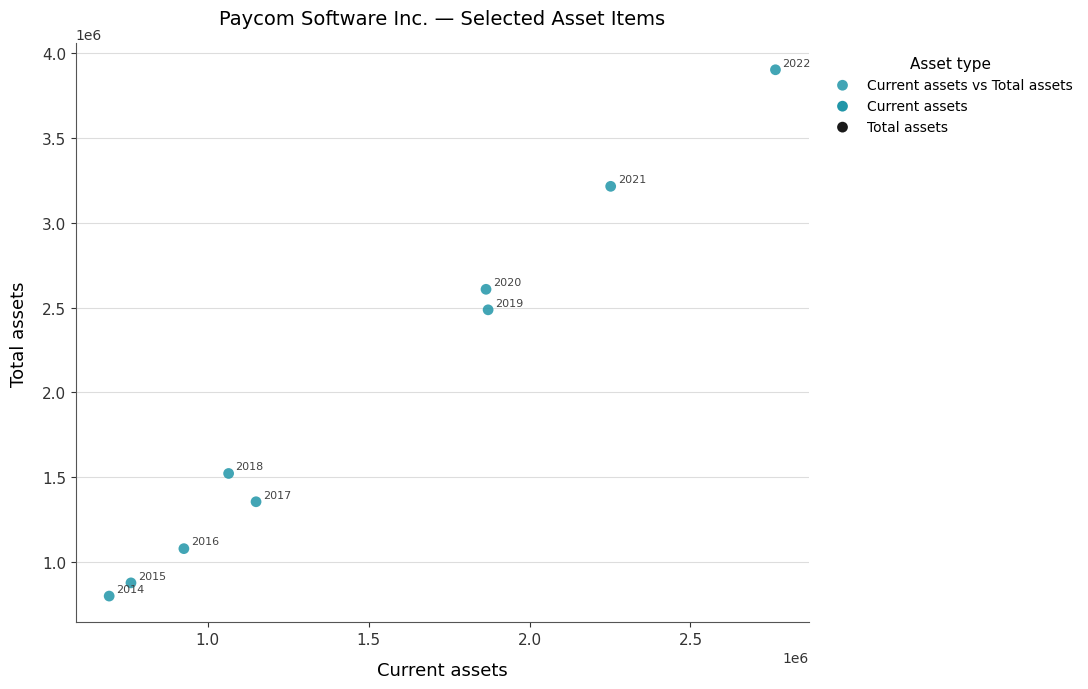

What Y value in the scatter plot is closest to 2350727?

2486917